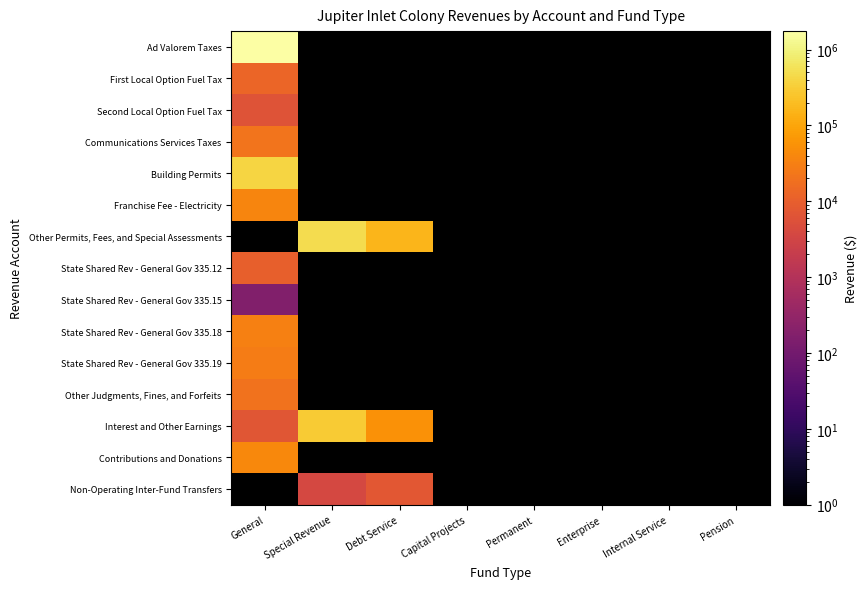

Is the value of State Shared Rev - General Gov 335.19 at Debt Service greater than the value of First Local Option Fuel Tax at Pension?

No